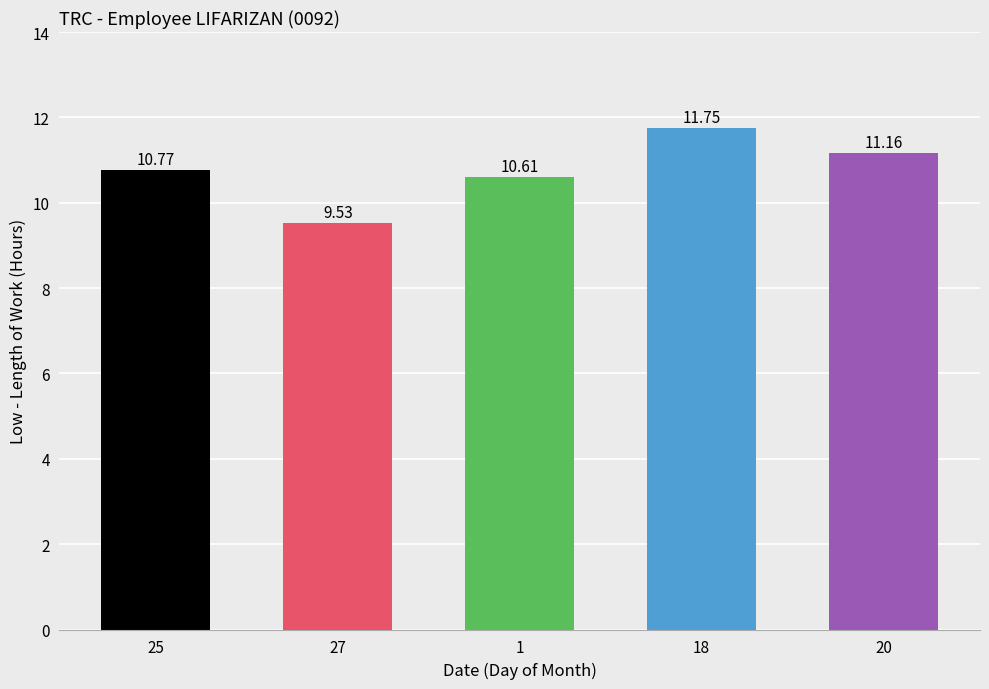

The chart shows a value of 19.9 at 20. True or false?

False